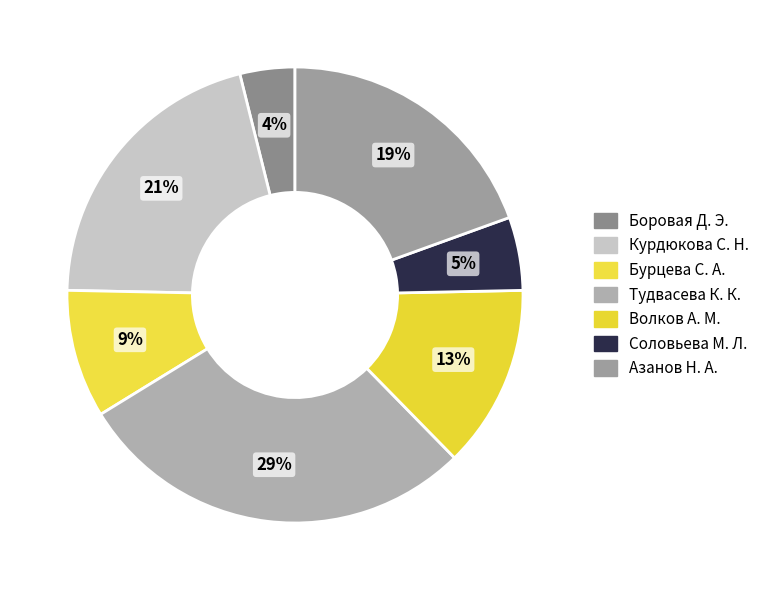

Which slice is the smallest?

Боровая Д. Э.